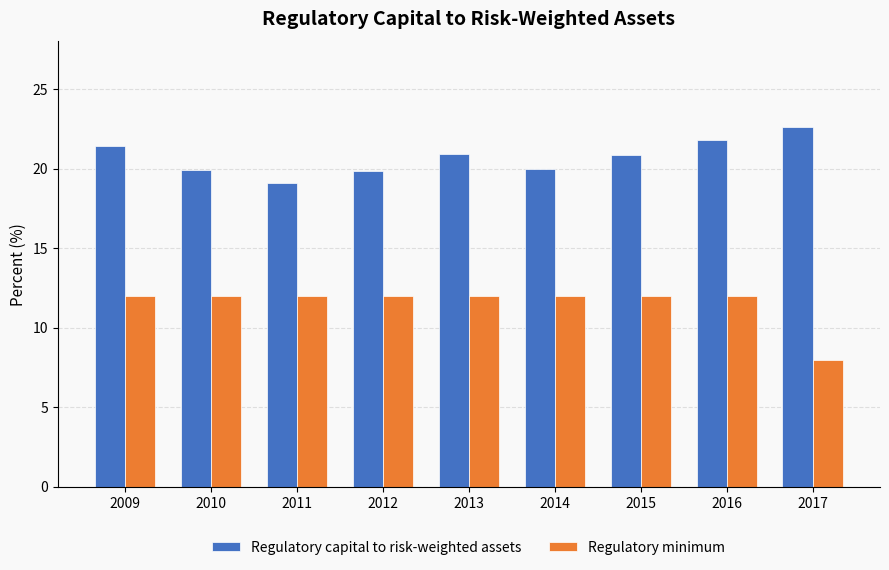

List the series in order of their overall mean, highest first.

Regulatory capital to risk-weighted assets, Regulatory minimum